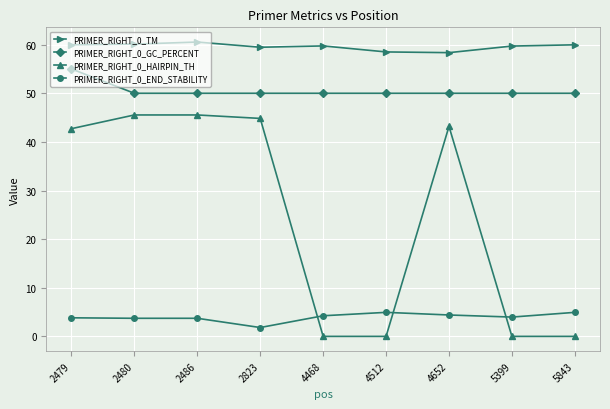

Between 2486 and 4652, which series saw the biggest shift?

PRIMER_RIGHT_0_HAIRPIN_TH